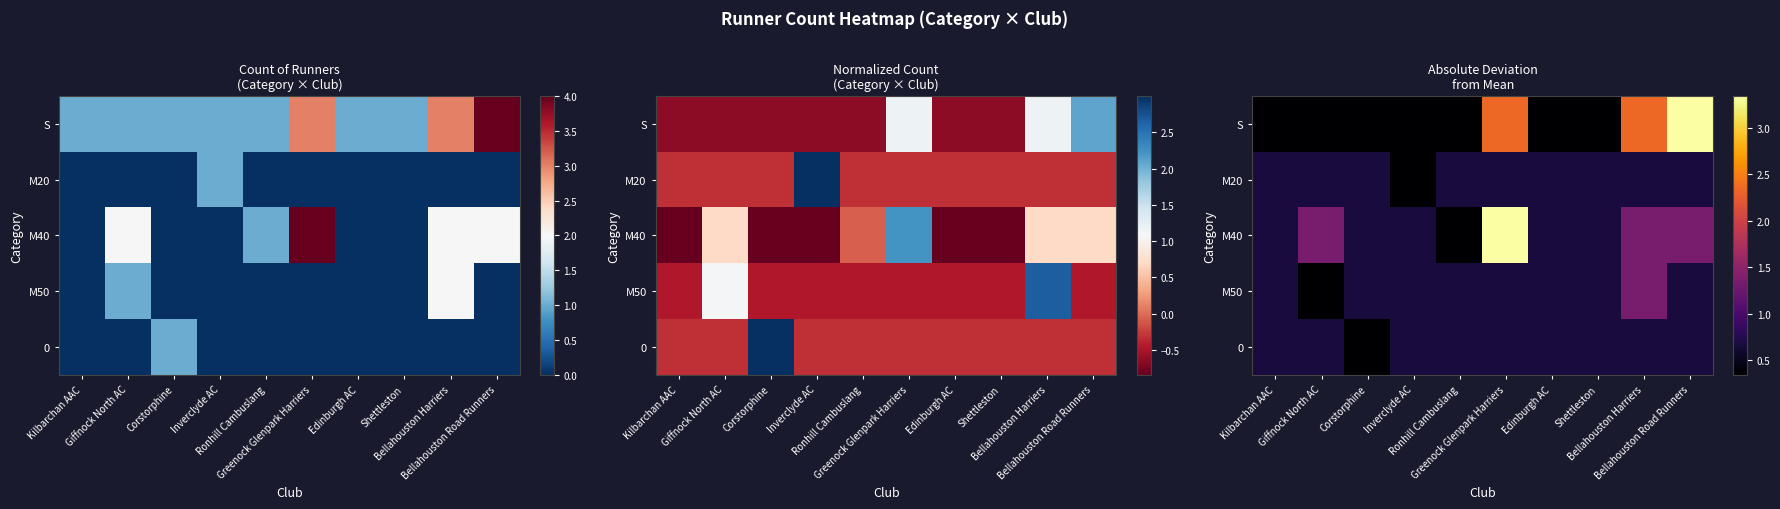

What is the smallest value displayed?

0.3